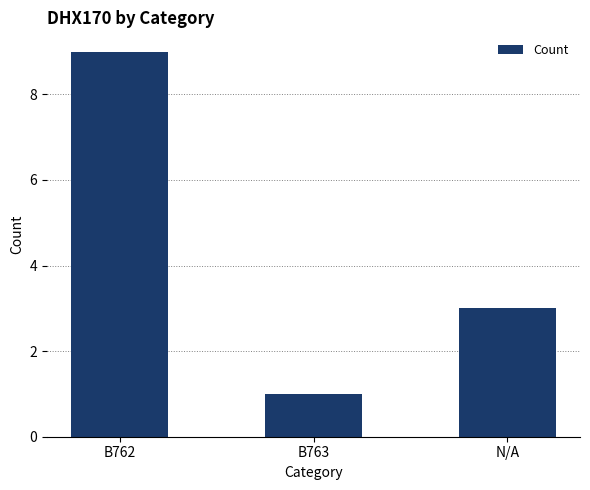

Count the values in the range 1 to 9.

3